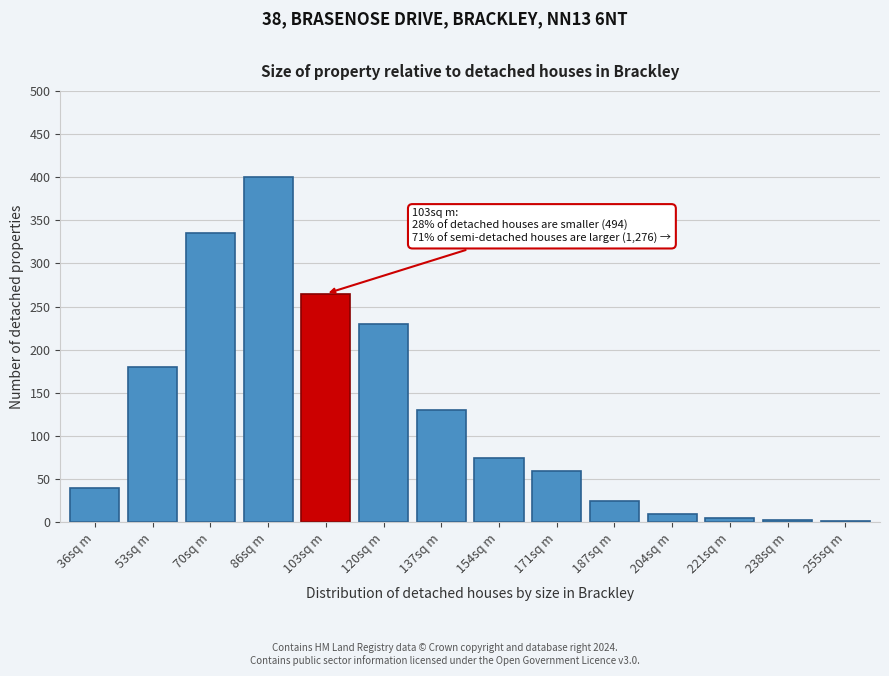

At which category does the chart reach its peak across all series?

86sq m